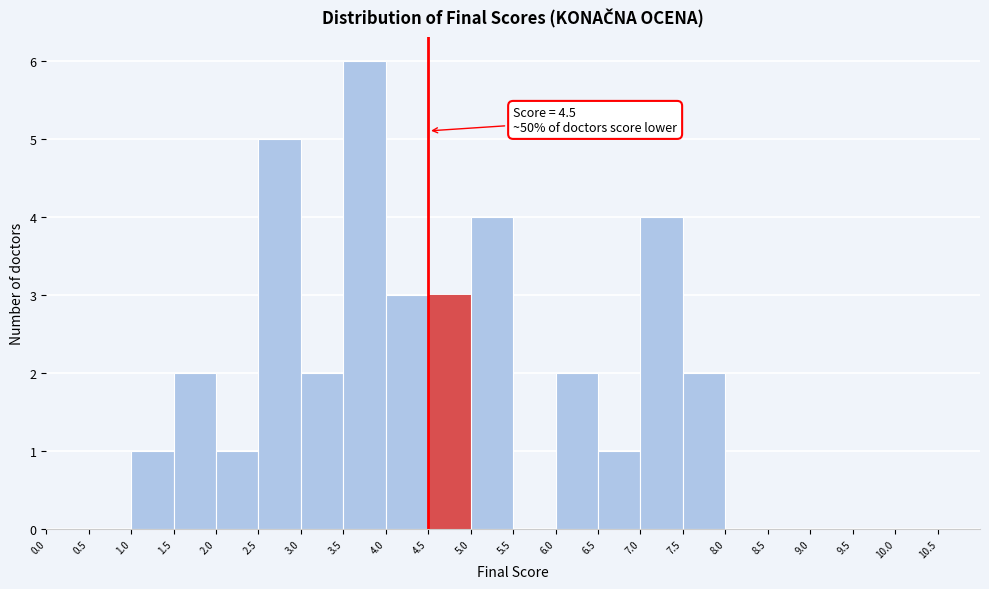

Over which range of the x-axis is the bar tallest?

3.5 to 4.0